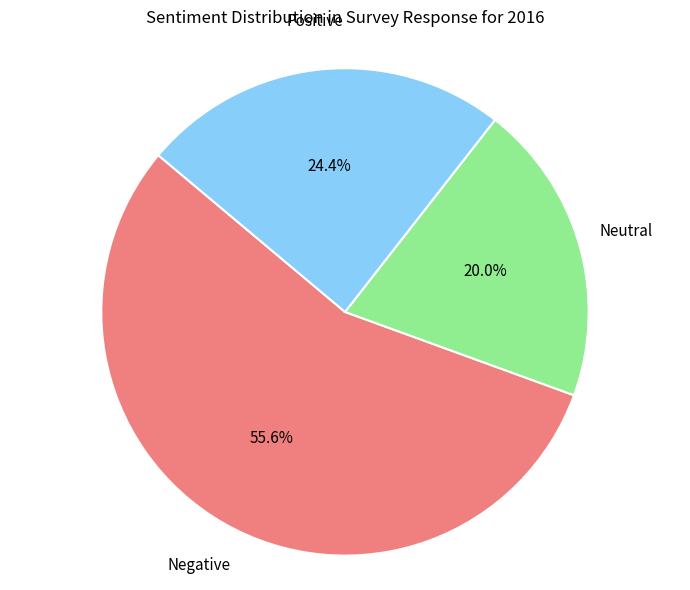

To the nearest percent, what is the average slice percentage?

33%